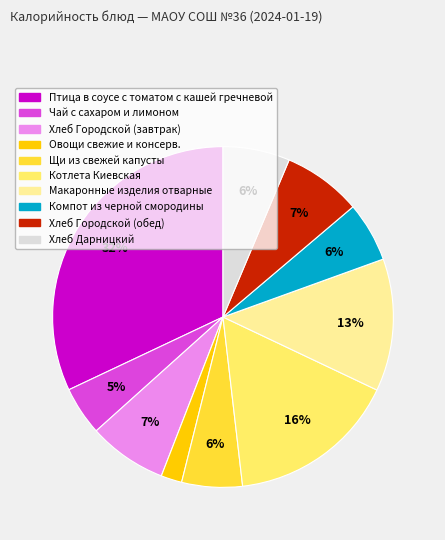

What percentage is the Щи из свежей капусты slice, to the nearest percent?

6%